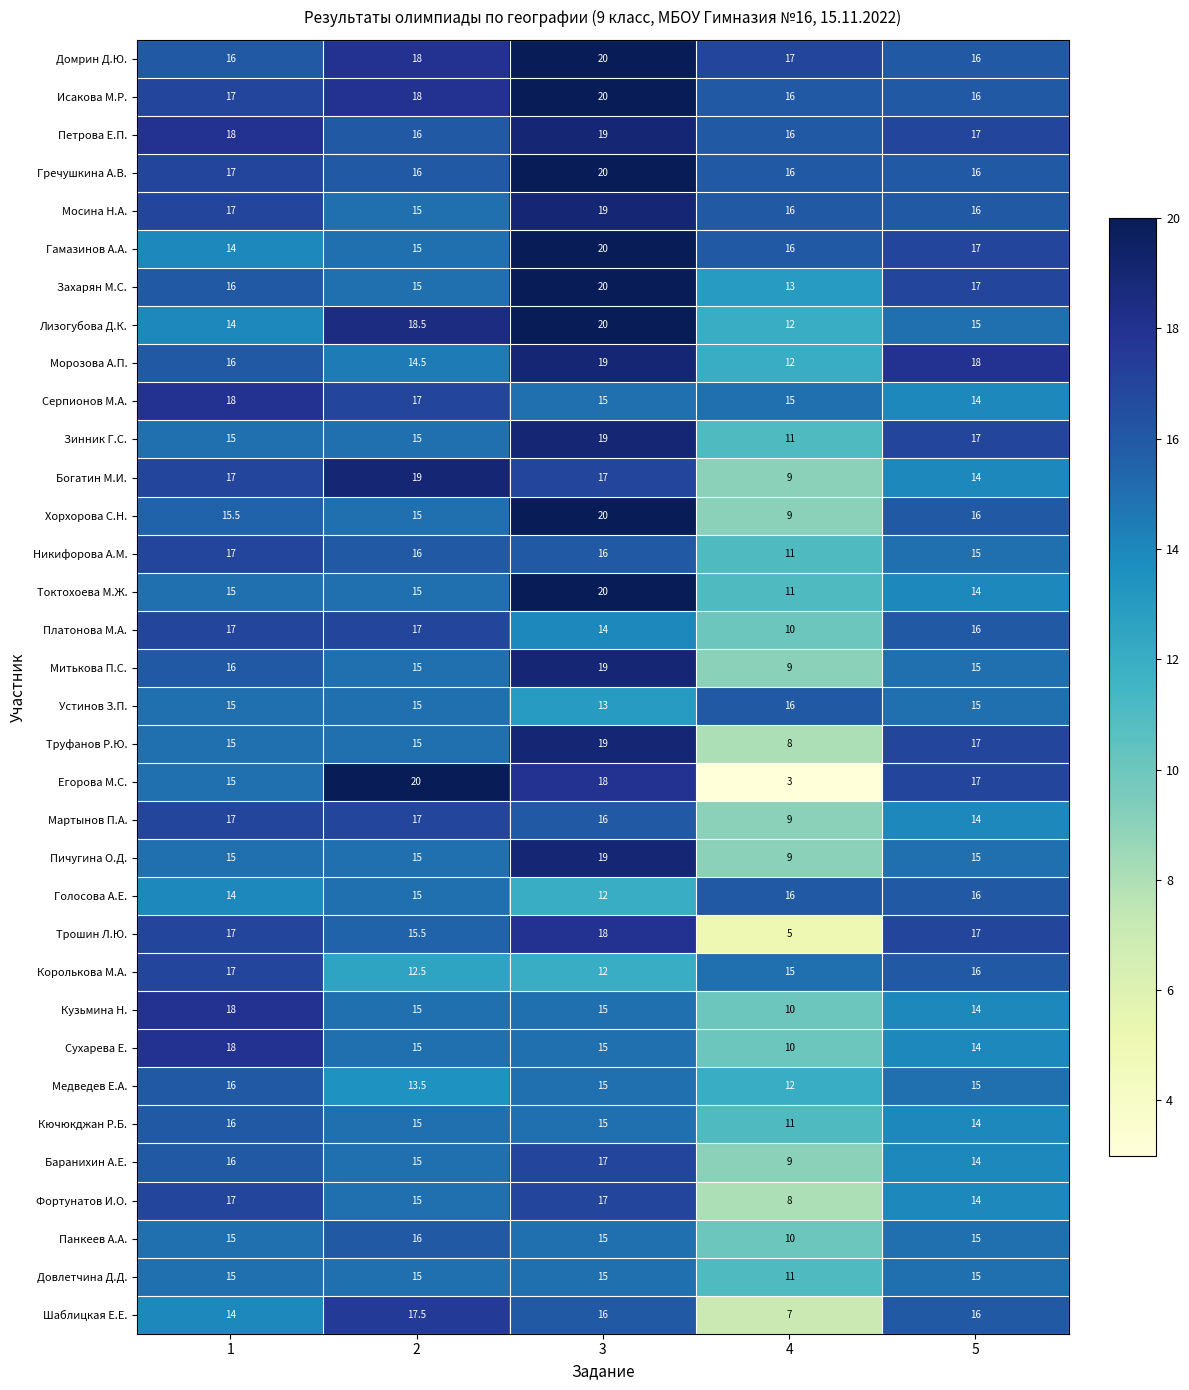

What is the lowest value of the Домрин Д.Ю. series?

16.0